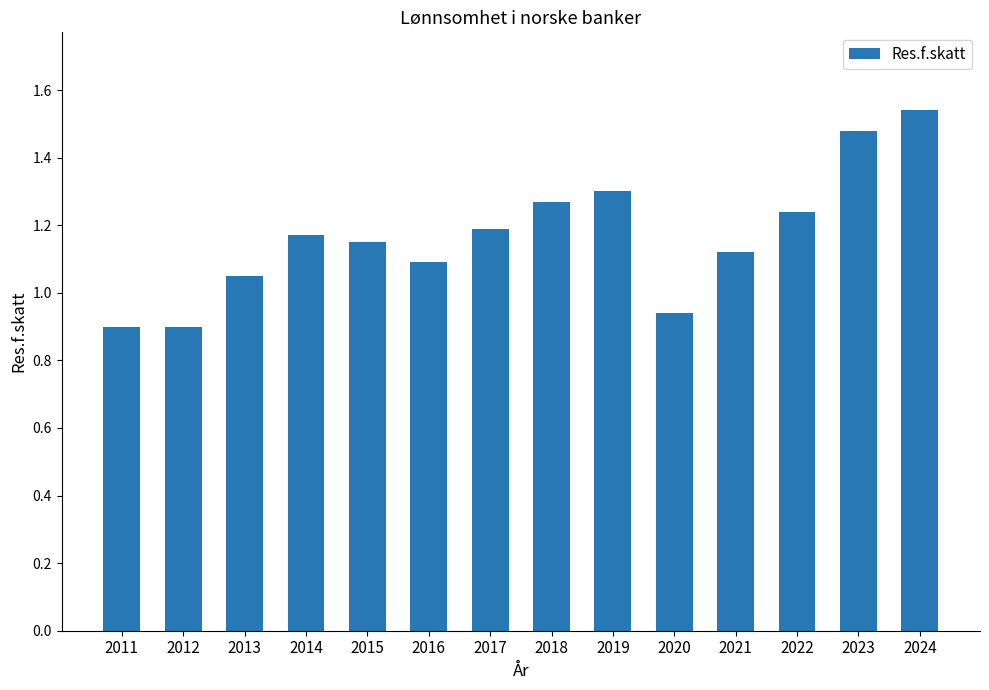

Which has a higher value, 2017 or 2022?

2022